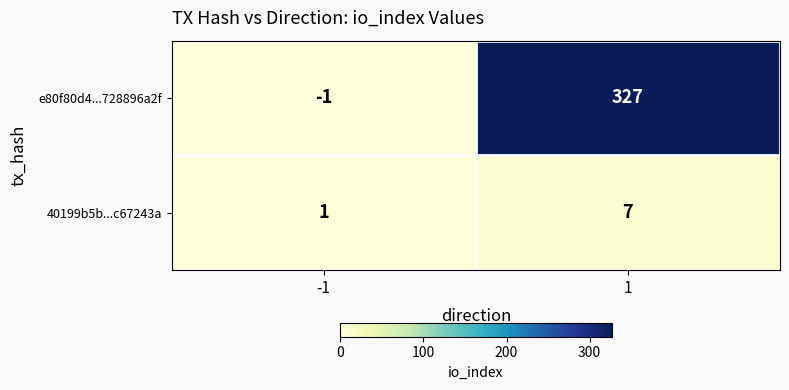

Is the value of e80f80d4...728896a2f at 1 greater than the value of 40199b5b...c67243a at -1?

Yes